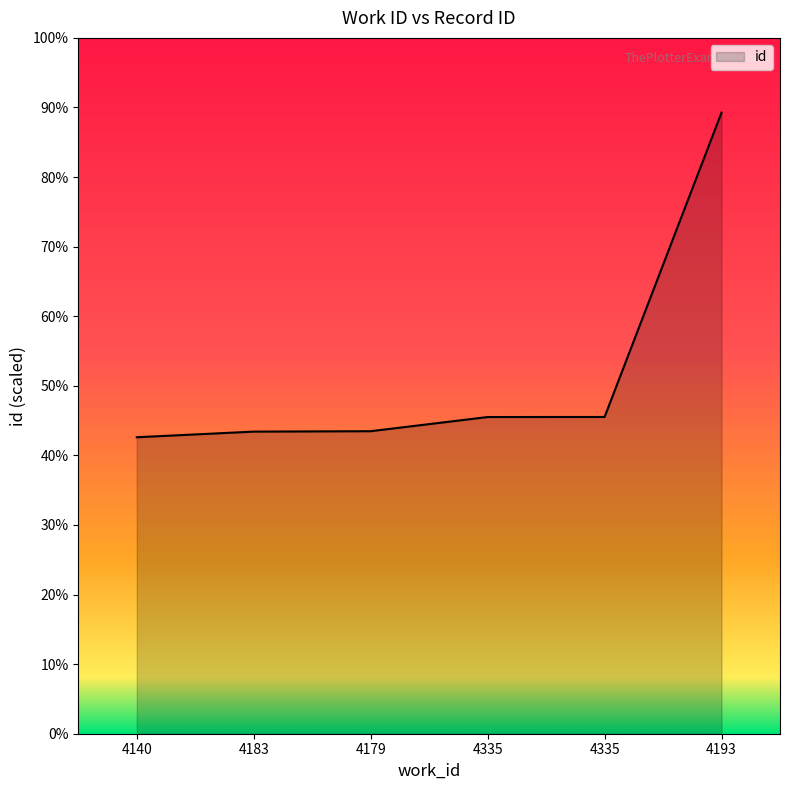

Where does the data first go above 11378?

4335